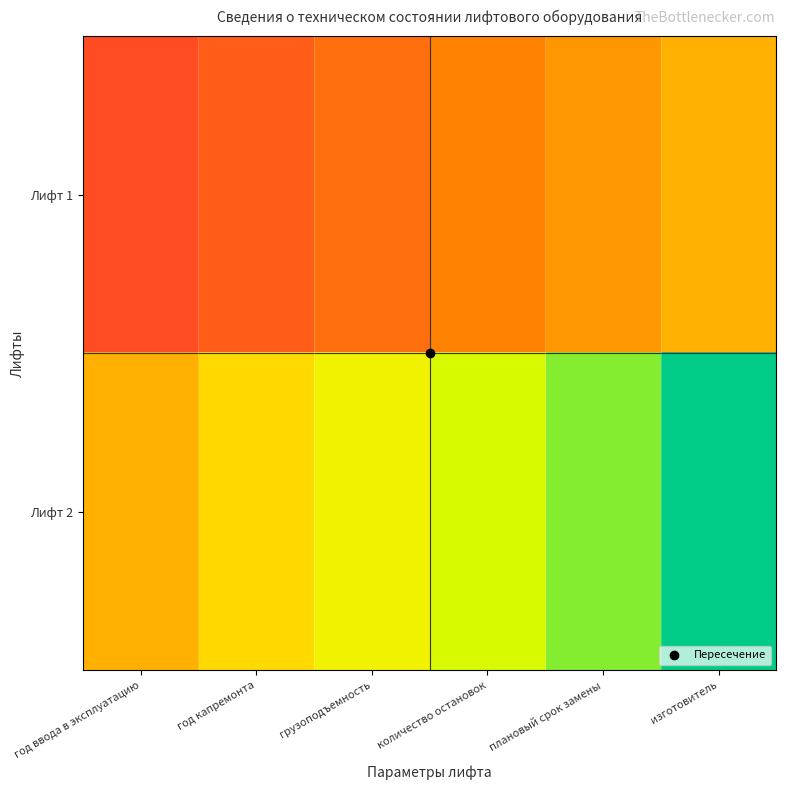

What is the difference between the highest and lowest values at грузоподъемность?

0.4